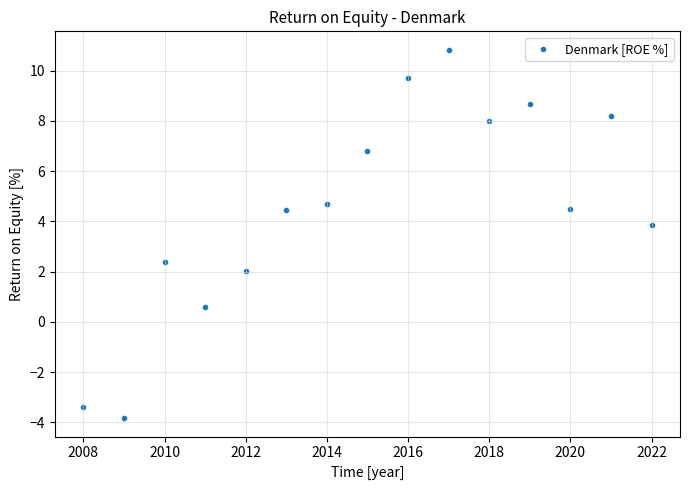

What is the range of Y values (max minus min)?

14.7